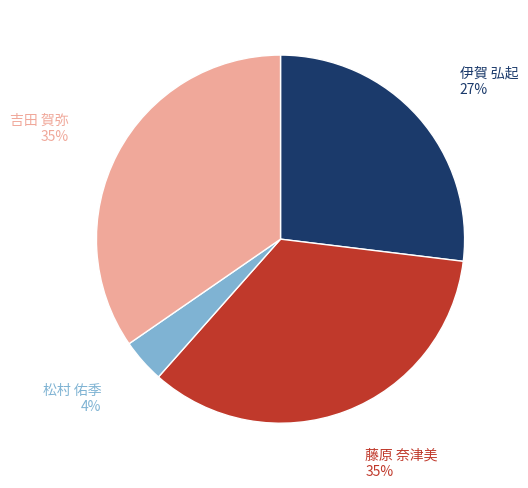

To the nearest percent, what portion does 藤原 奈津美 represent?

35%